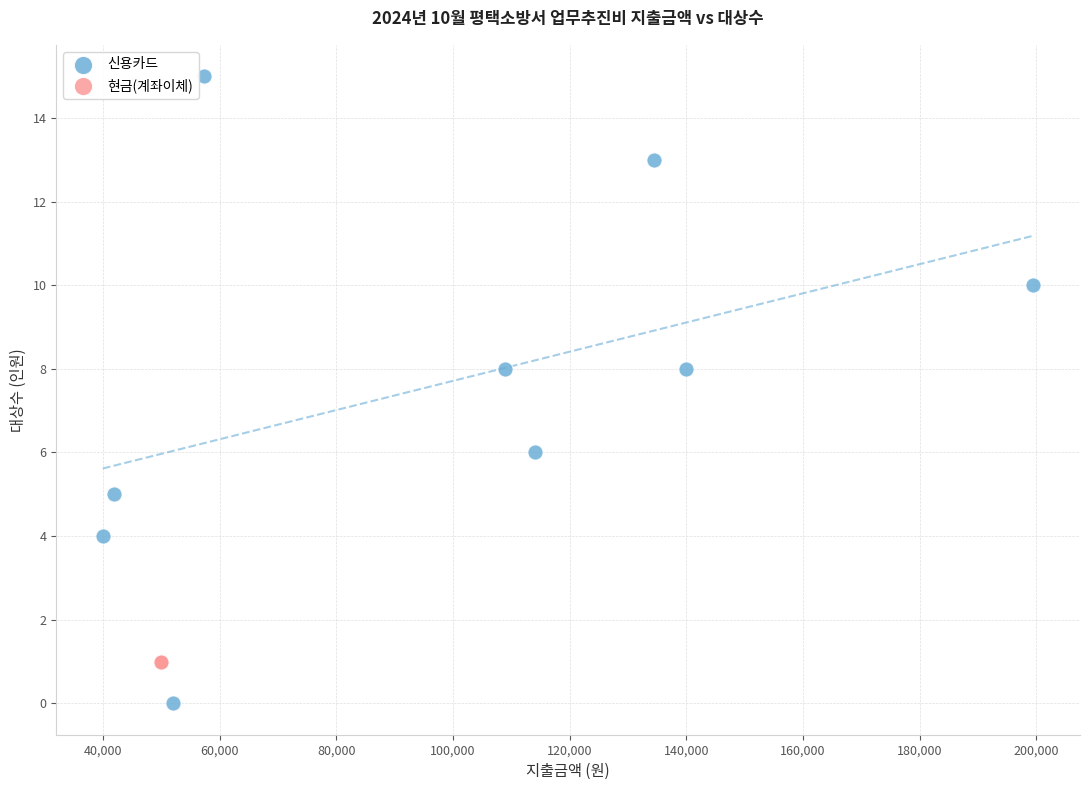

Which series reaches the minimum Y coordinate?

신용카드